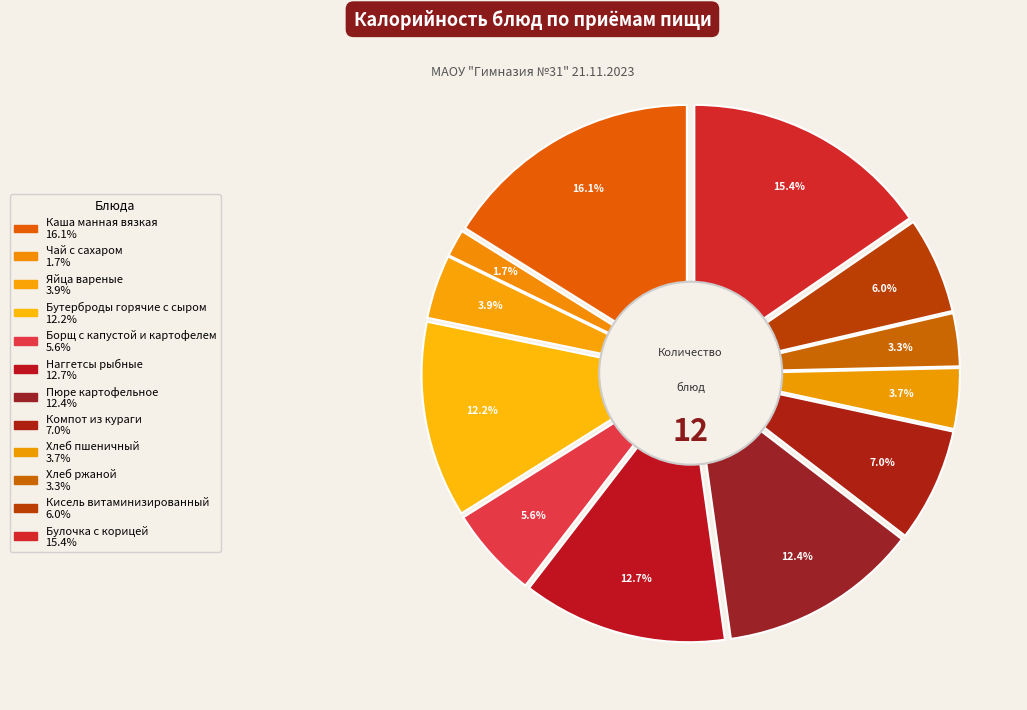

To the nearest percent, what portion does Кисель витаминизированный represent?

6%